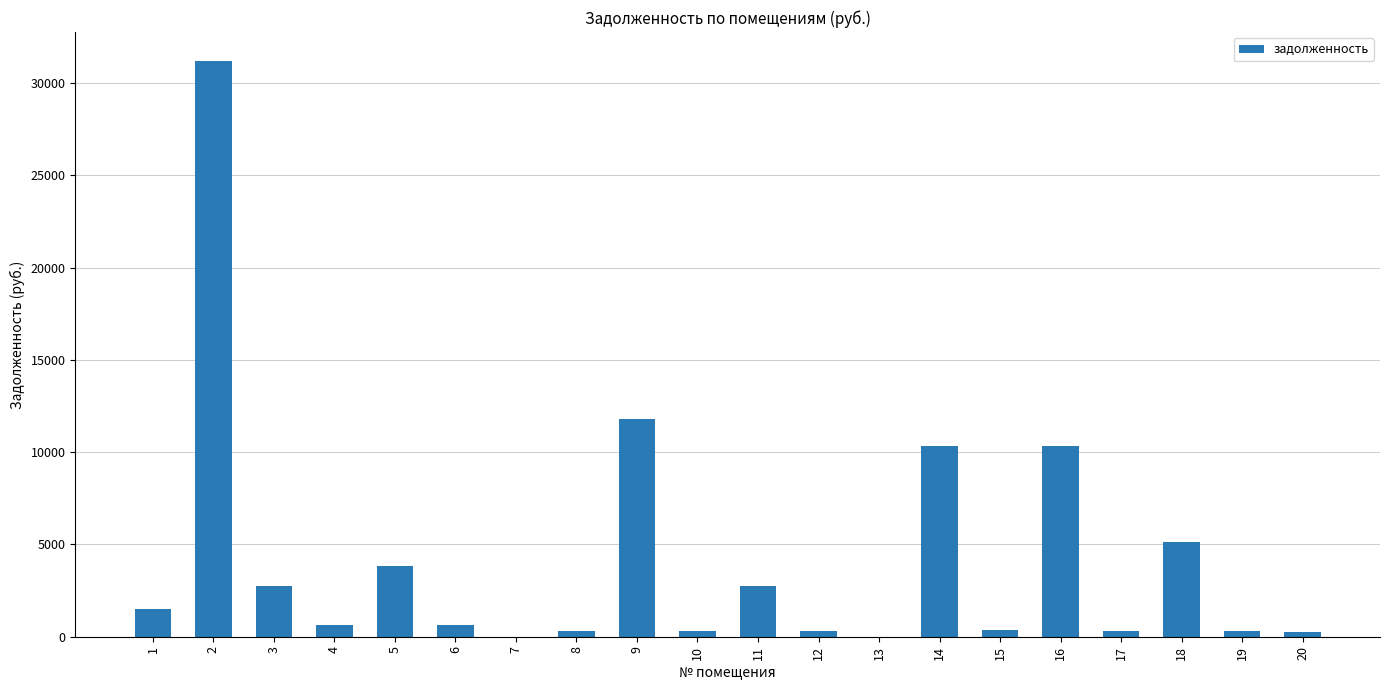

What is the ratio of the value at 3 to the value at 1?

1.8